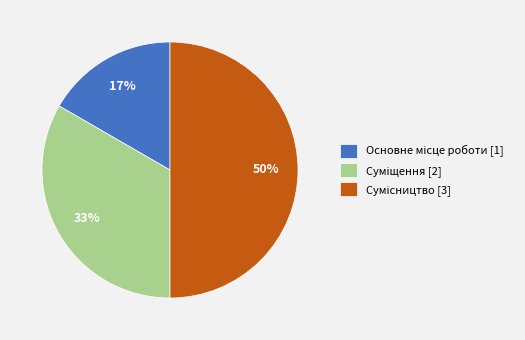

To the nearest percent, what is the average slice percentage?

33%